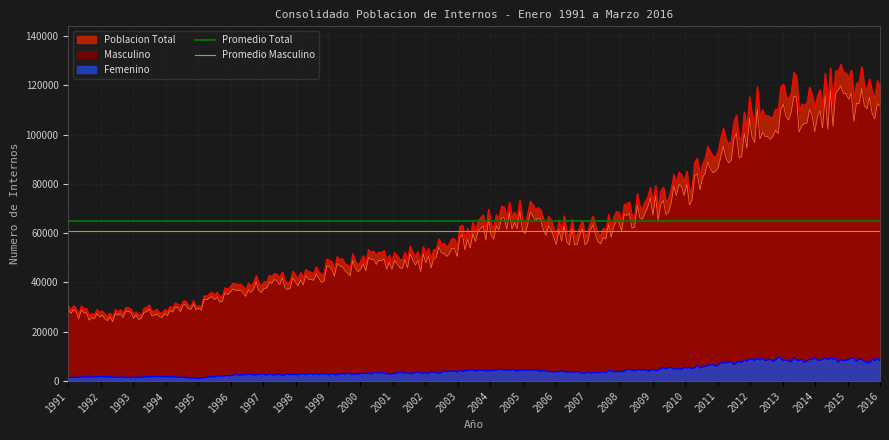

What is the highest value of the Poblacion Total series?

128488.3